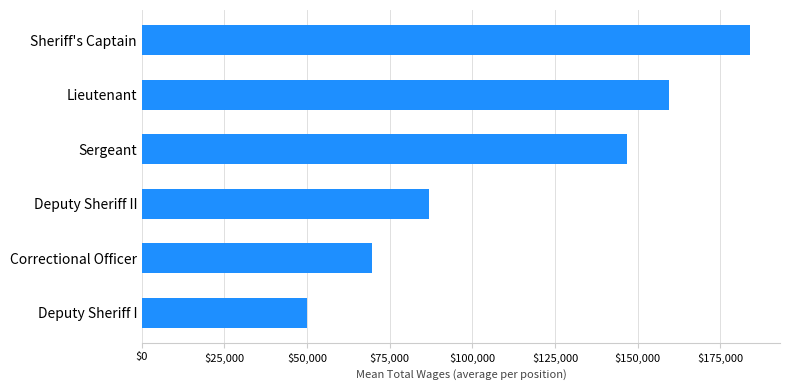

Rank the categories by value from highest to lowest.

Sheriff's Captain, Lieutenant, Sergeant, Deputy Sheriff II, Correctional Officer, Deputy Sheriff I